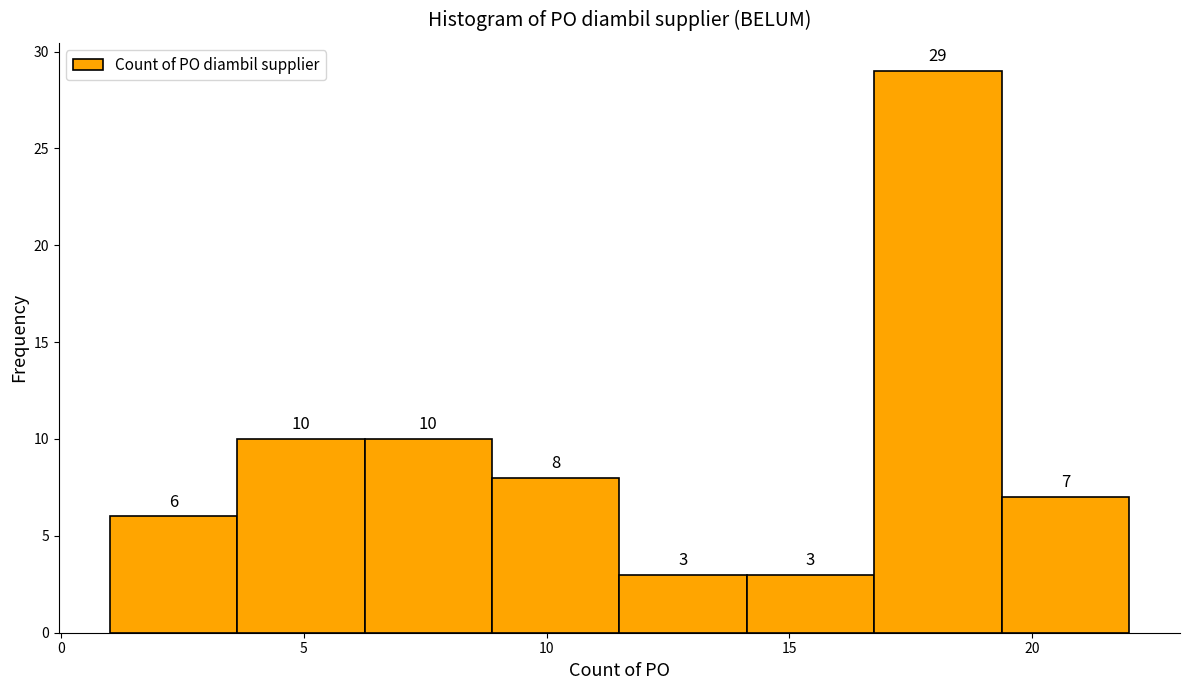

Over which range of the x-axis is the bar tallest?

17.0 to 19.5